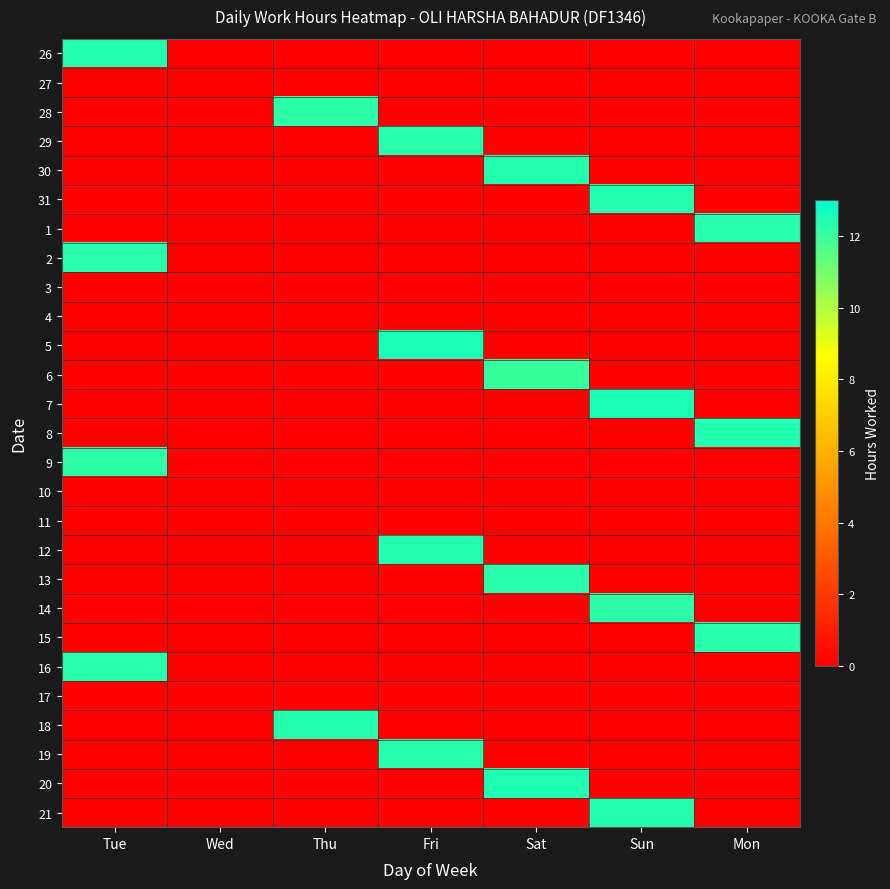

At which category is the sum across all series the highest?

Fri